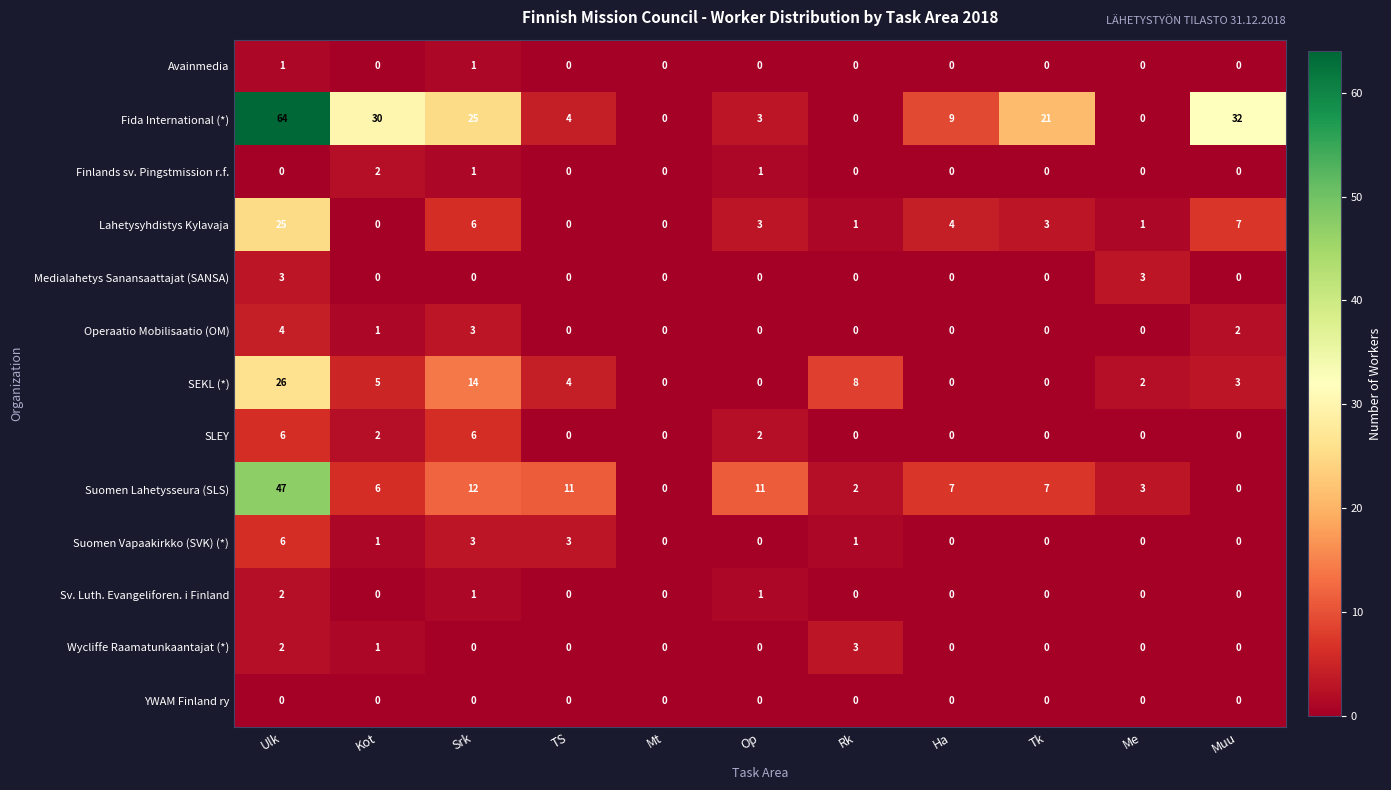

At which label does Suomen Lahetysseura (SLS) first exceed 7?

Ulk